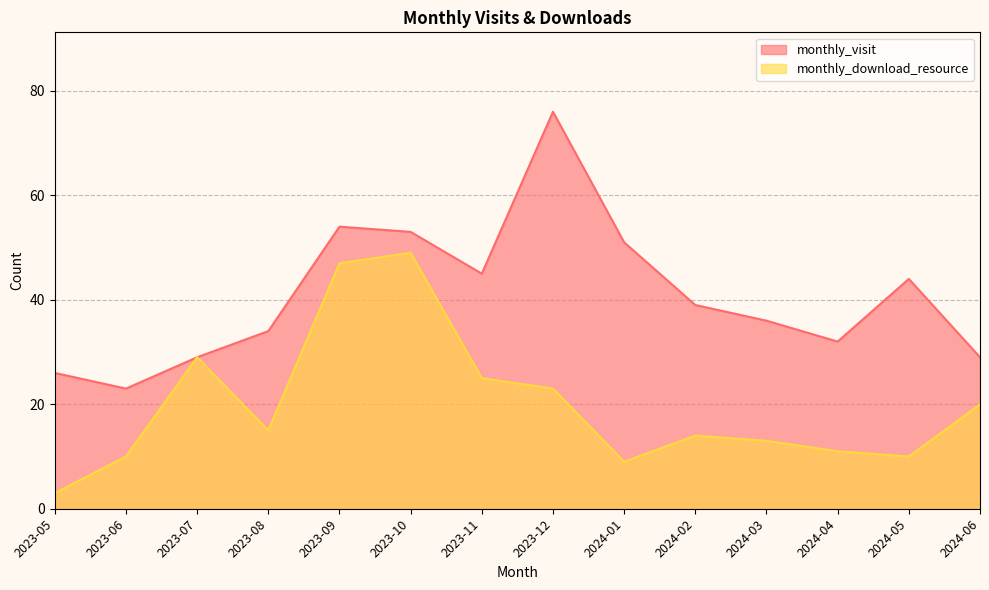

At 2023-07, list the series in order from smallest to largest.

monthly_visit, monthly_download_resource